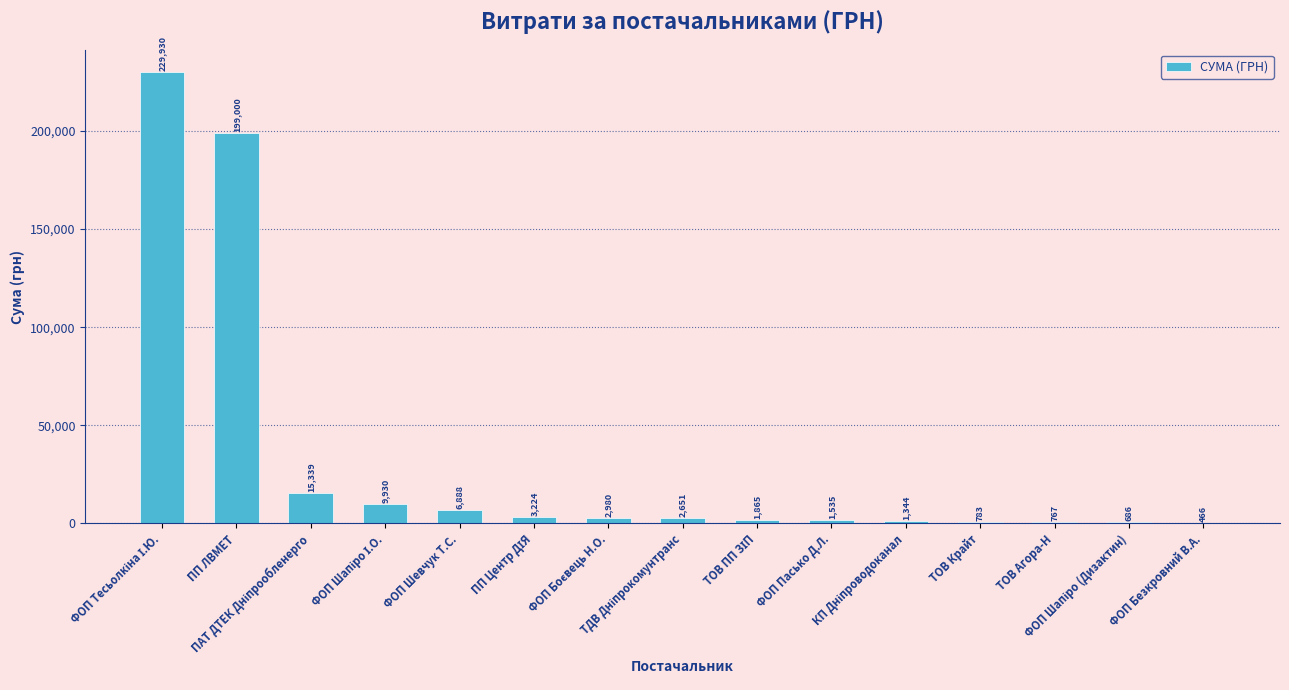

What is the greatest value displayed?

229929.5